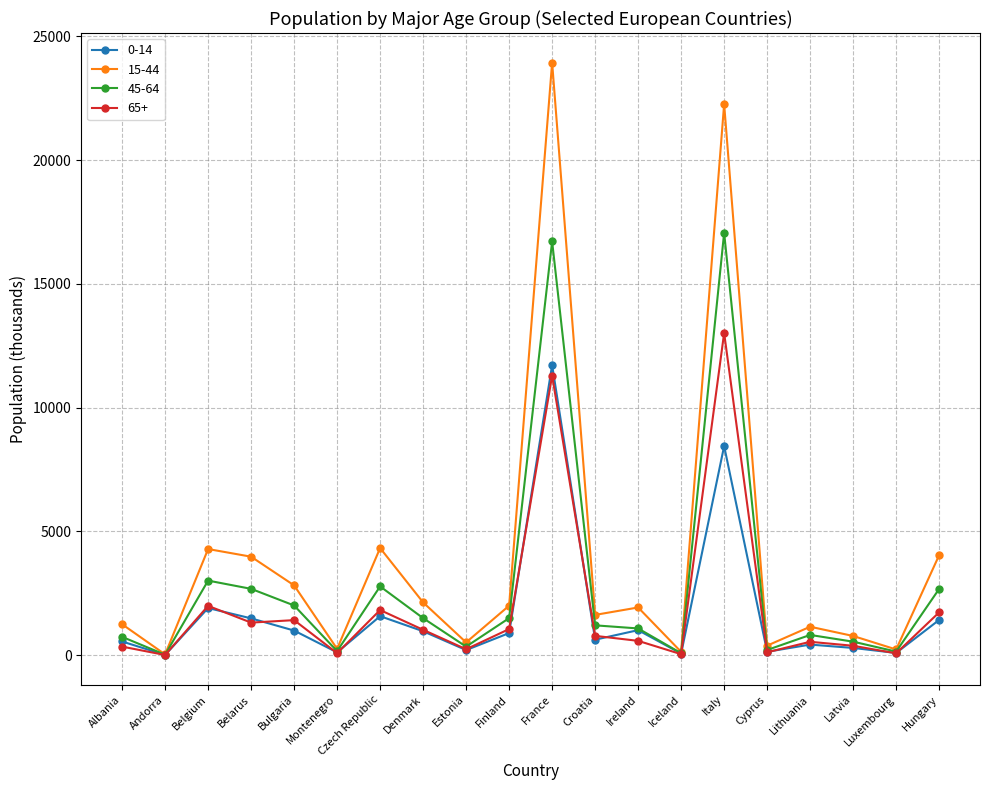

The 0-14 series shows 1577.5 at Czech Republic. True or false?

True